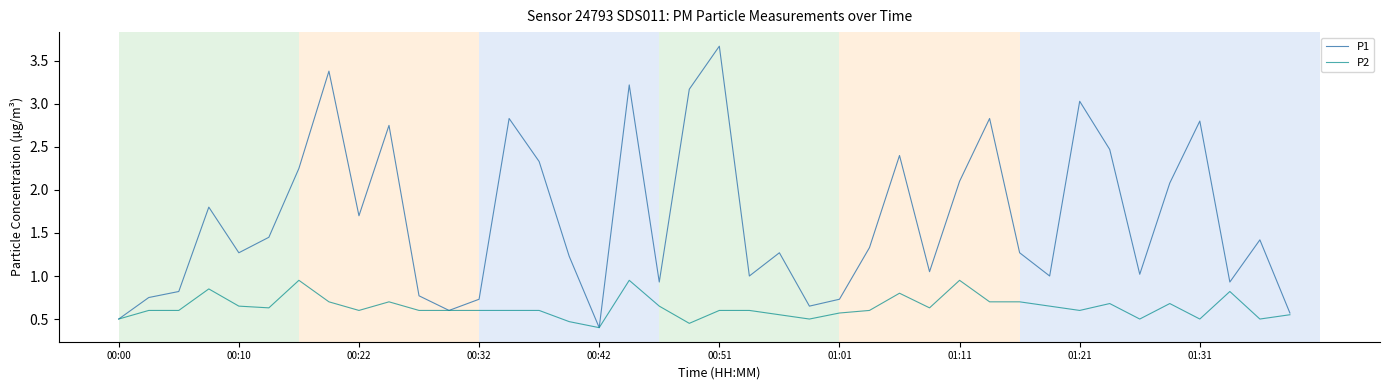

How many interior local peaks does the P1 series have?

12